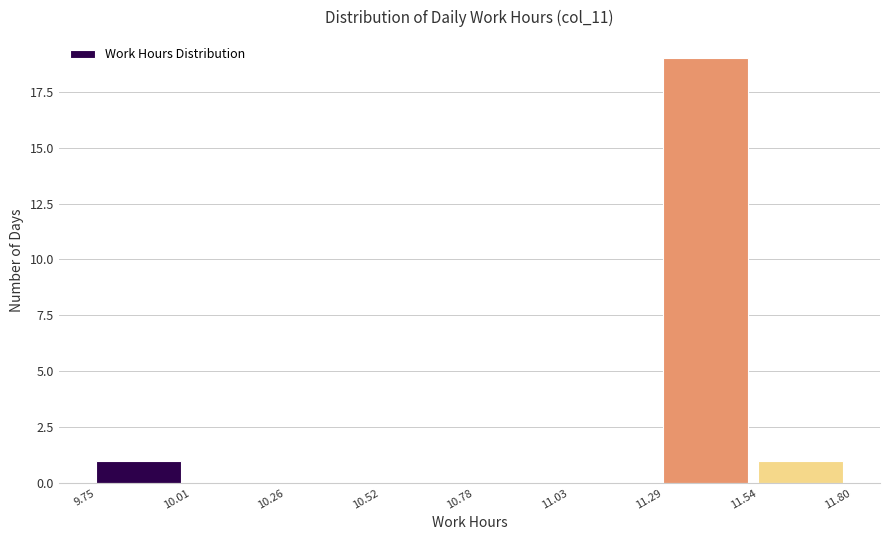

Which range on the x-axis has the tallest bar?

11.29 to 11.54